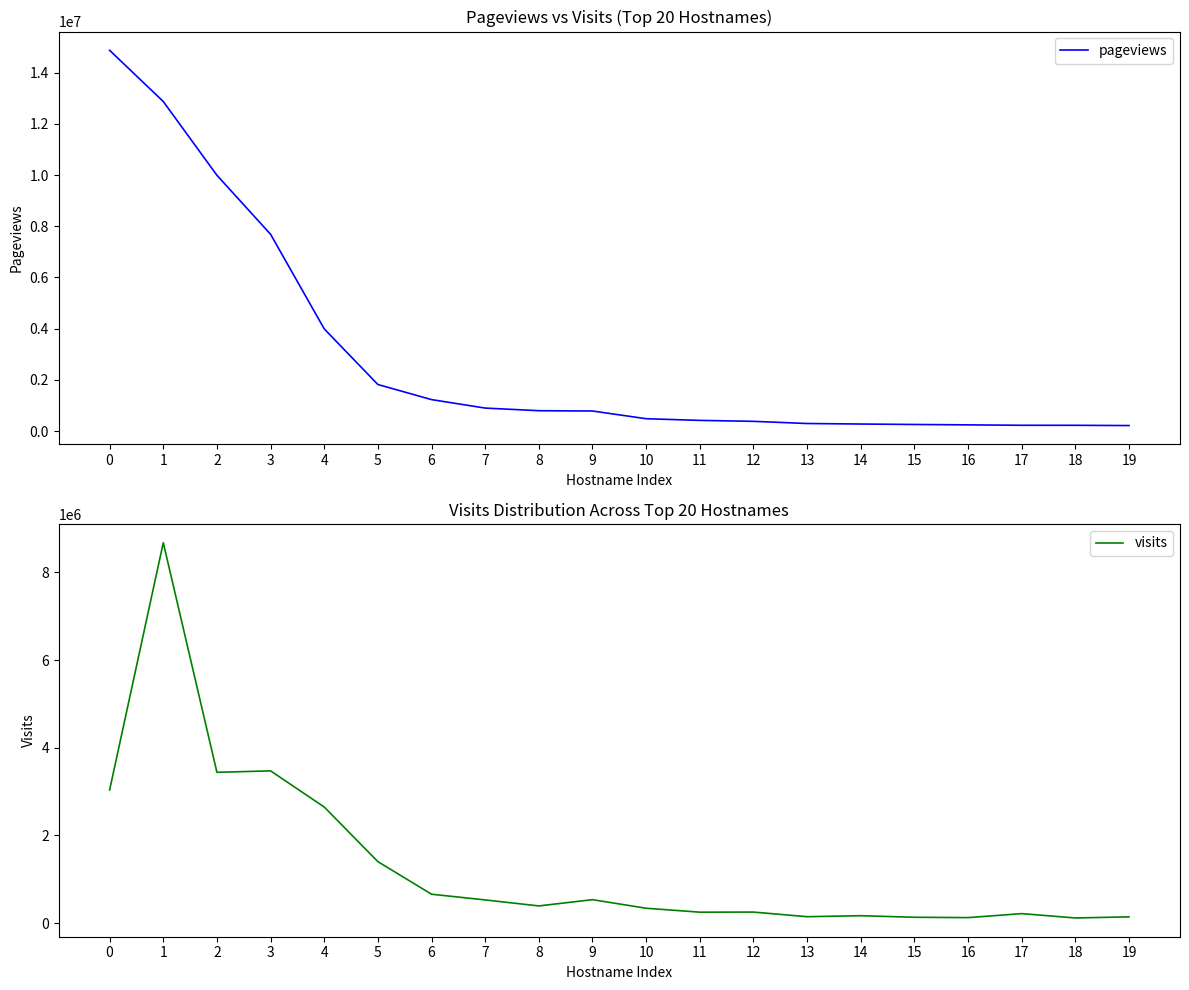

List the series in order of their peak value, highest first.

pageviews, visits